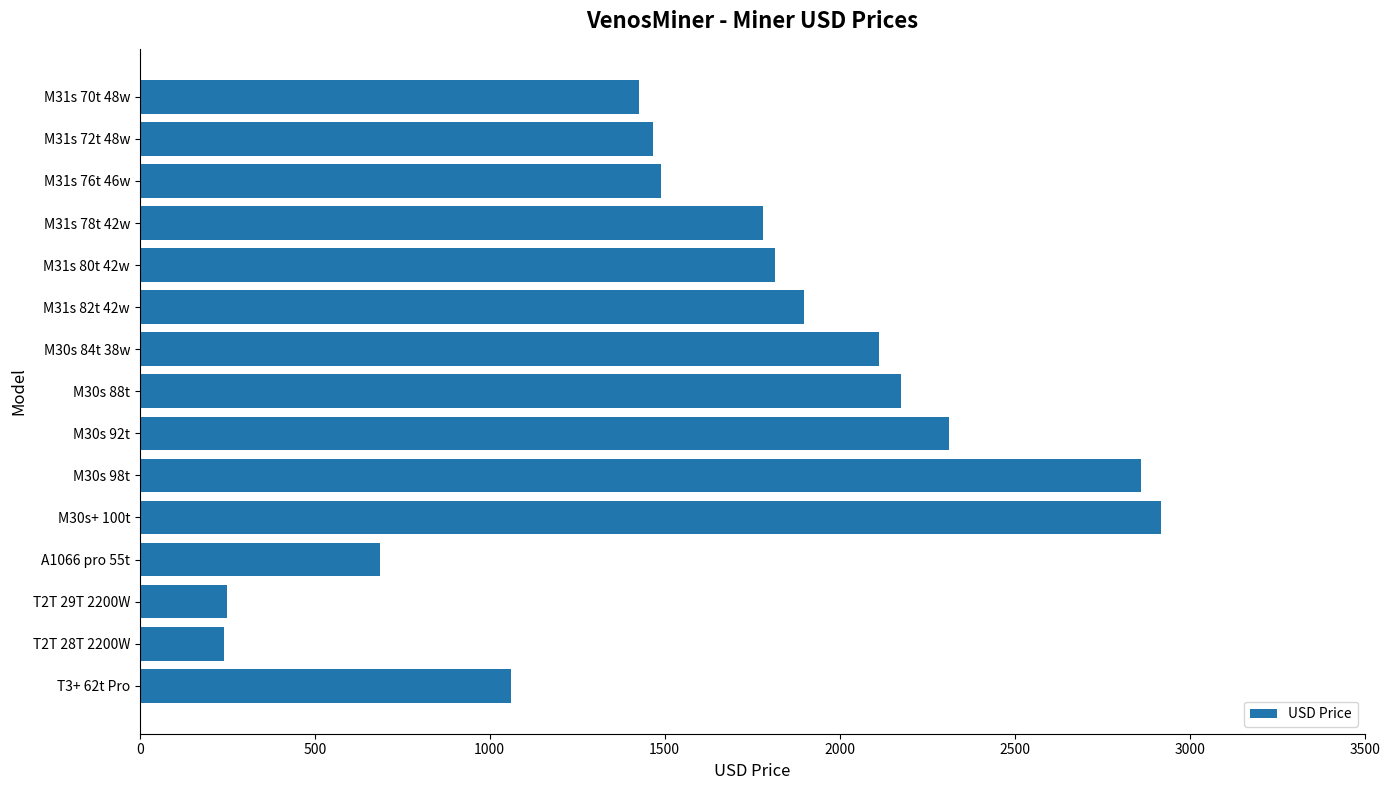

Approximately how many times larger is the value at M31s 80t 42w compared to M30s 98t?

0.6